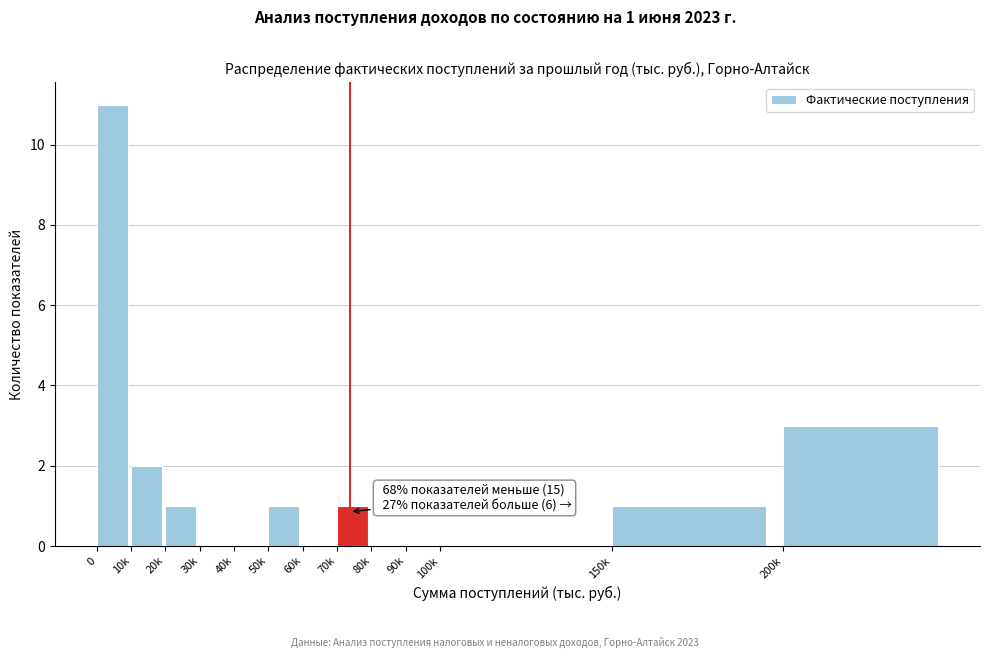

Reading left to right, what are all the values shown in this chart?

0=11	10k=2	20k=1	30k=0	40k=0	50k=1	60k=0	70k=1	80k=0	90k=0	100k=0	150k=1	200k=3